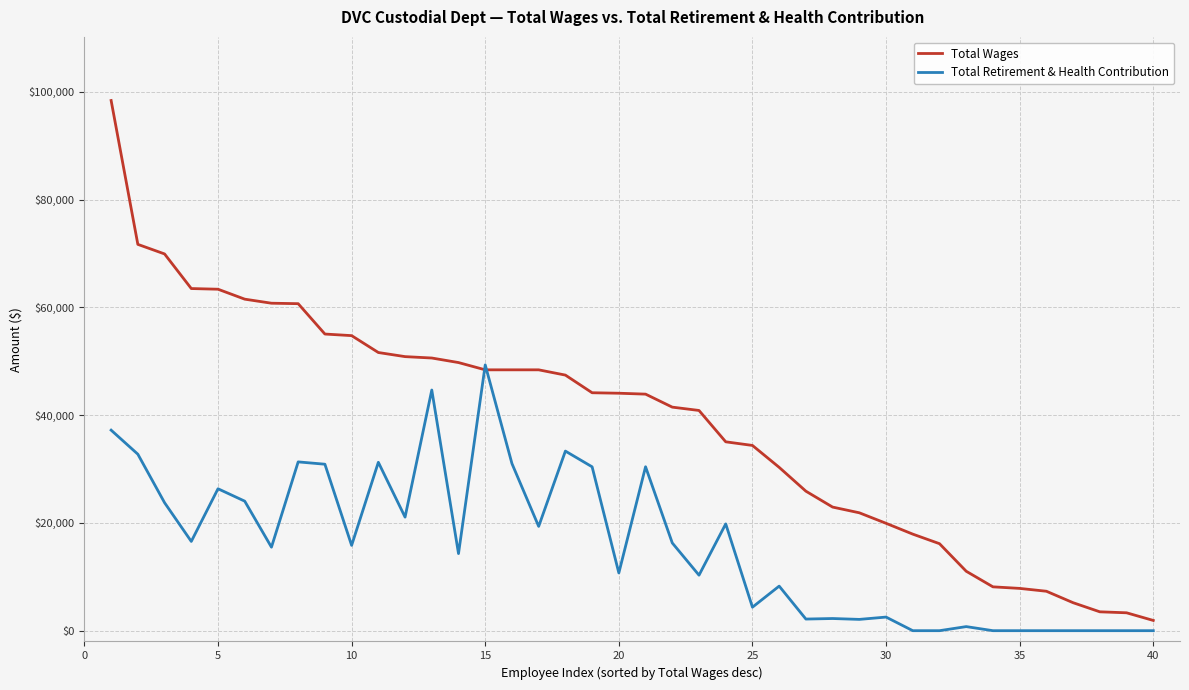

How many values in the Total Retirement & Health Contribution series are below 15835?

20